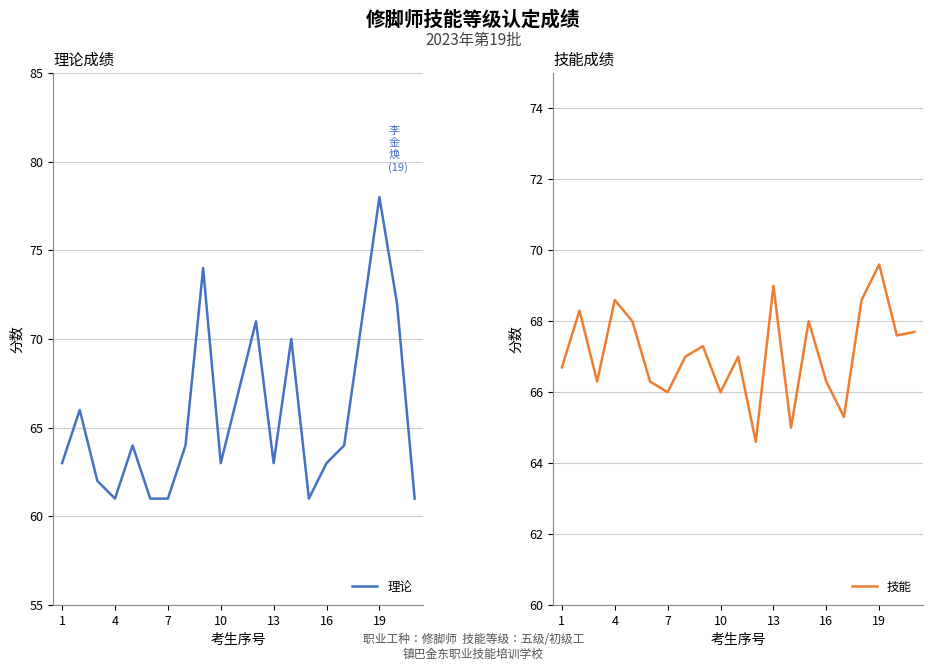

Is the value of 技能 at 19 greater than the value of 理论 at 13?

Yes